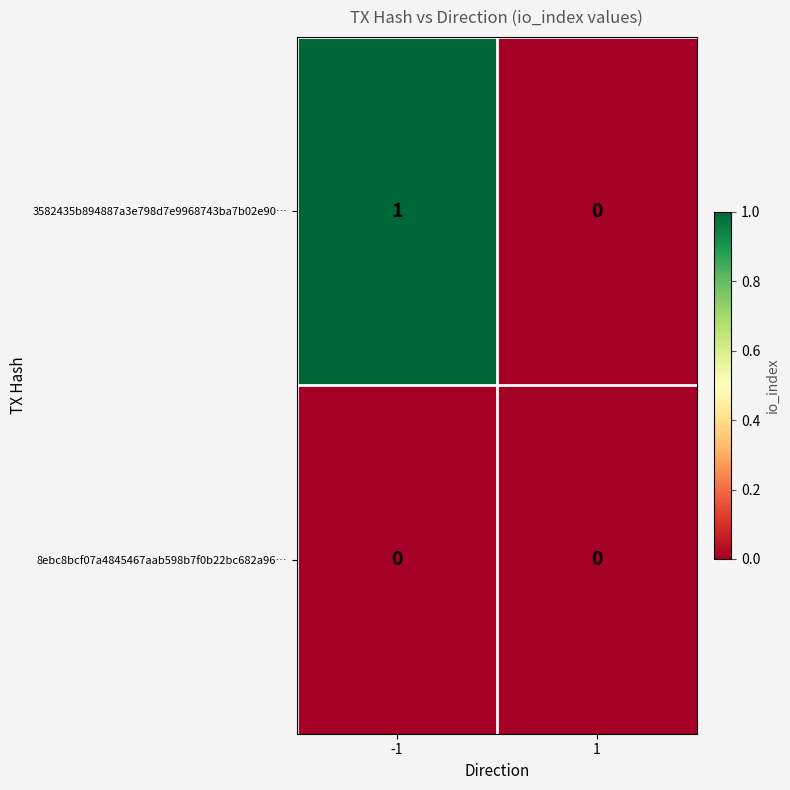

Between -1 and 1, which series saw the biggest shift?

3582435b894887a3e798d7e9968743ba7b02e90…